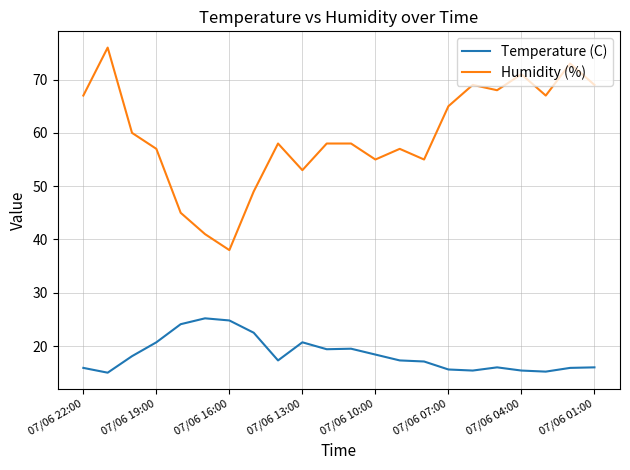

Which series has the largest range (max minus min)?

Humidity (%)